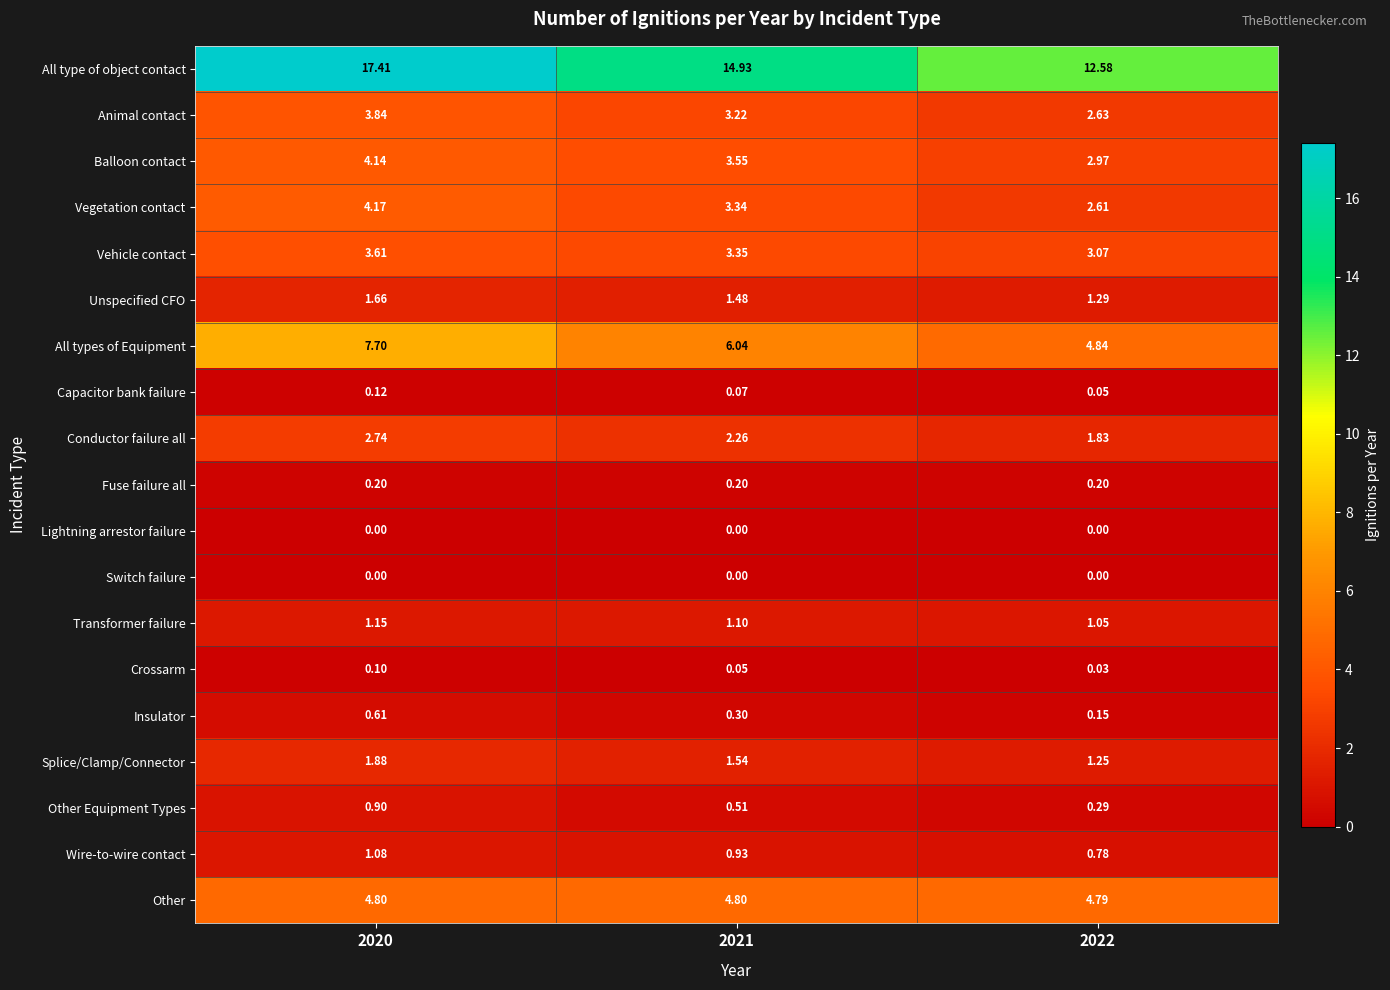

Which series changed the most between 2020 and 2022?

All type of object contact